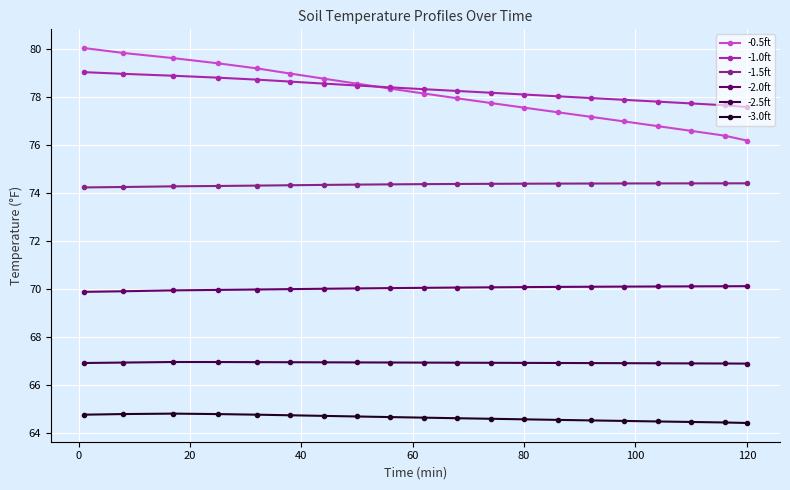

True or false: -0.5ft and -2.0ft intersect in this chart.

False